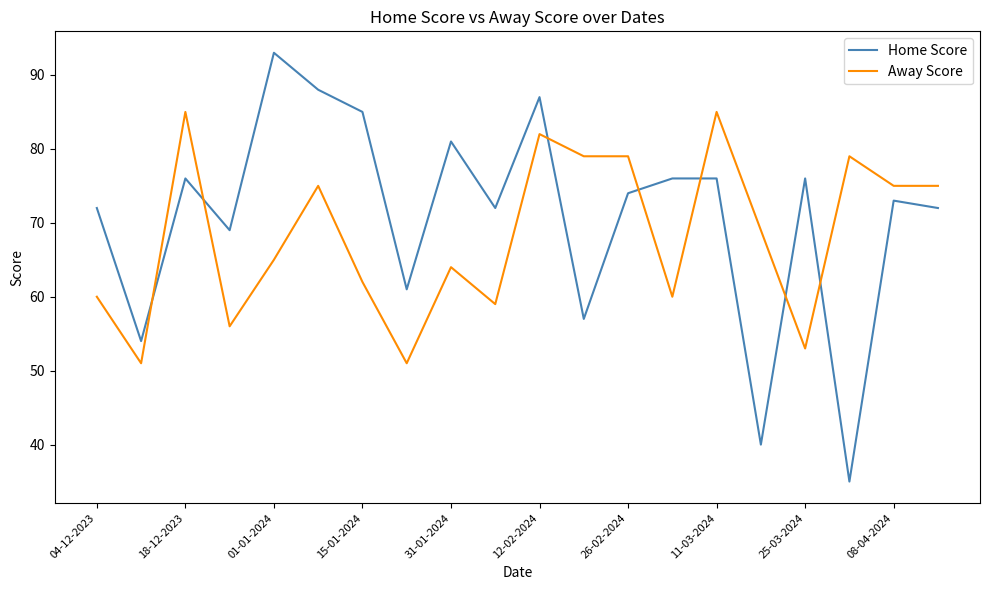

What is the smallest value displayed?

35